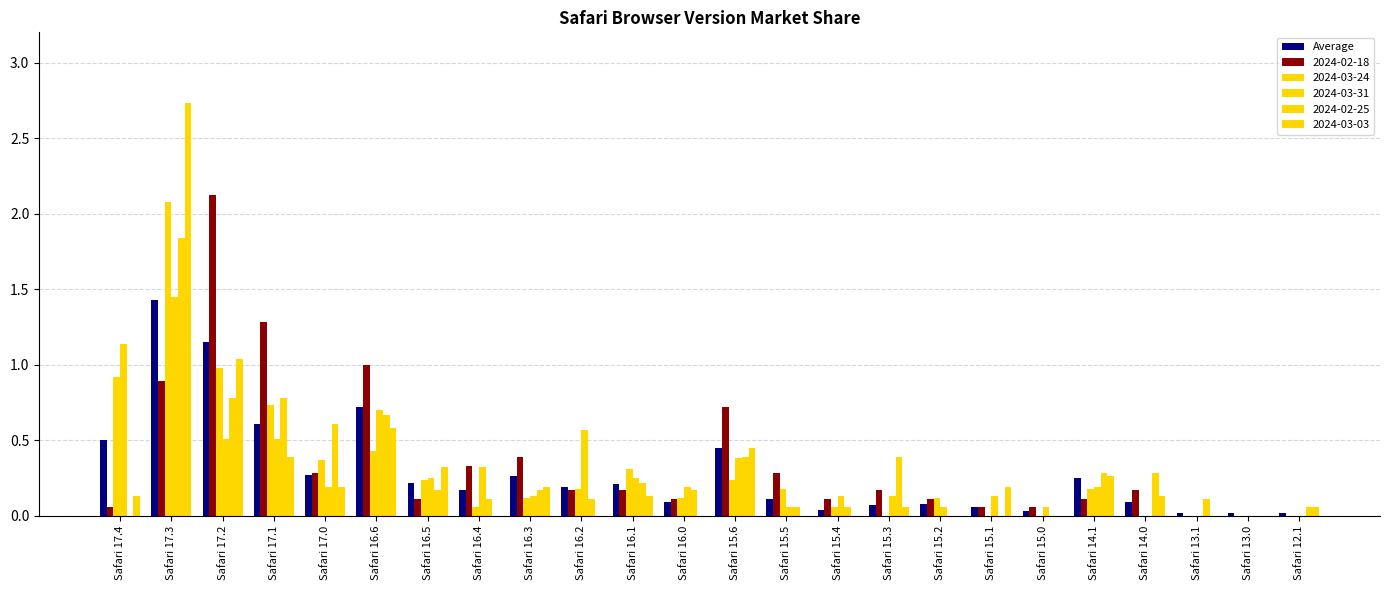

How many series are shown in this chart?

6